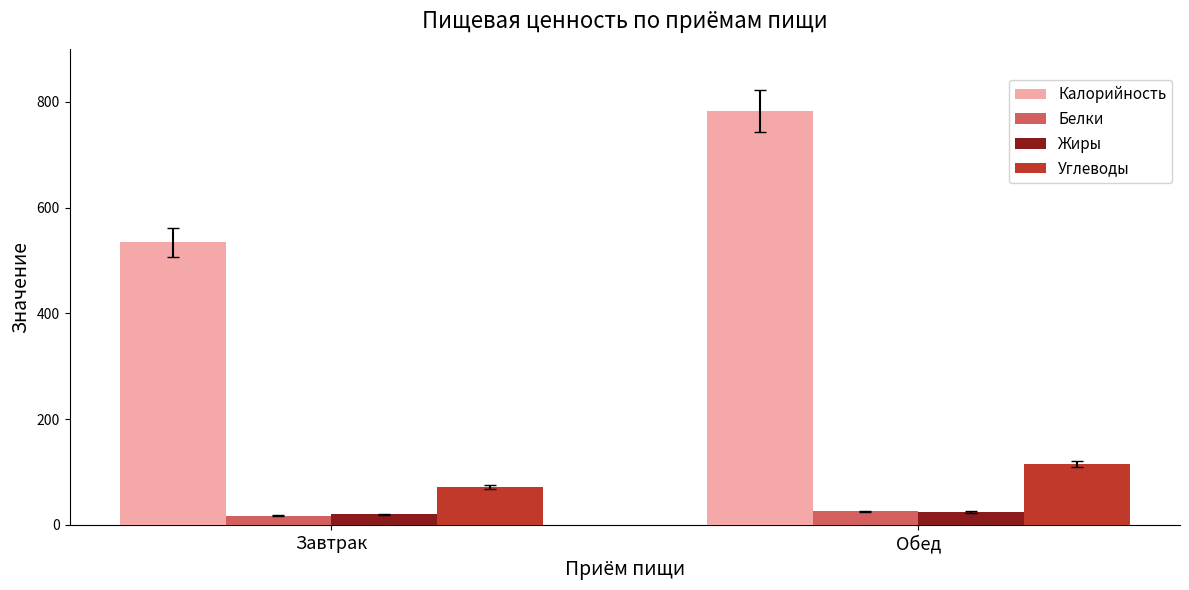

How many groups of bars are there?

2